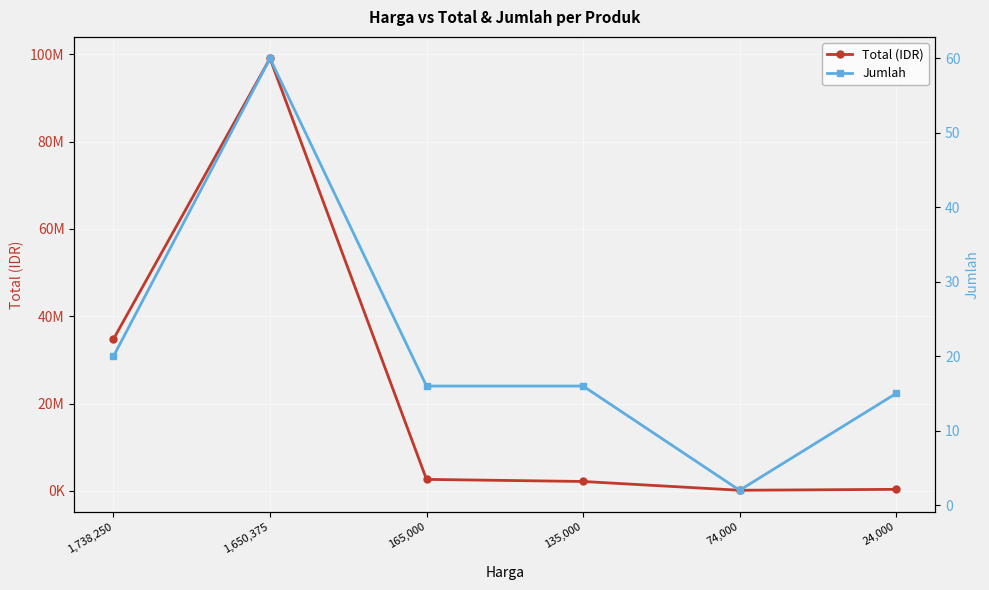

True or false: Total (IDR) has more than 1 points higher than both neighbors.

False